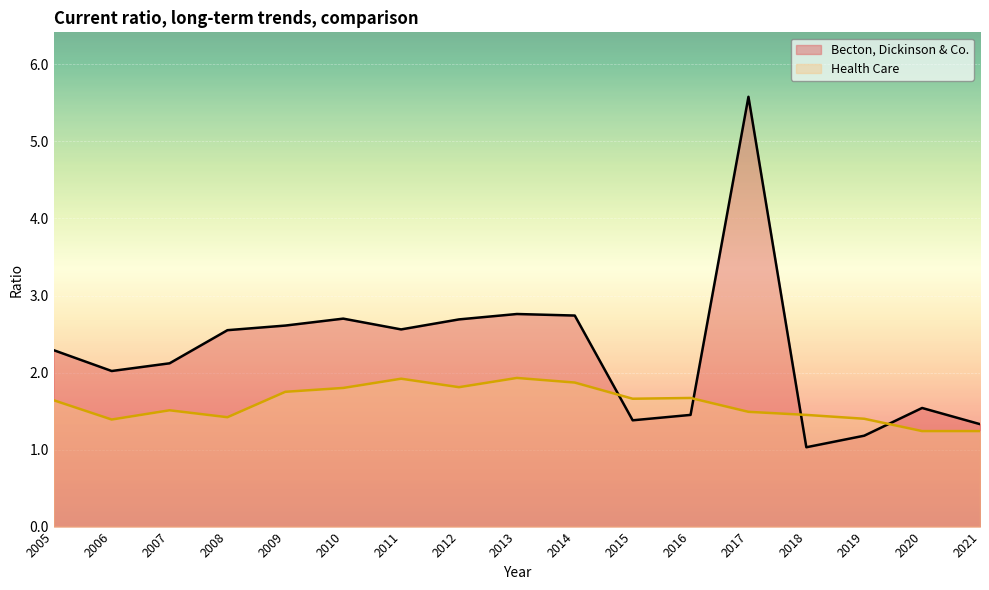

What is the difference between the second highest and minimum values in the Becton, Dickinson & Co. series?

1.7